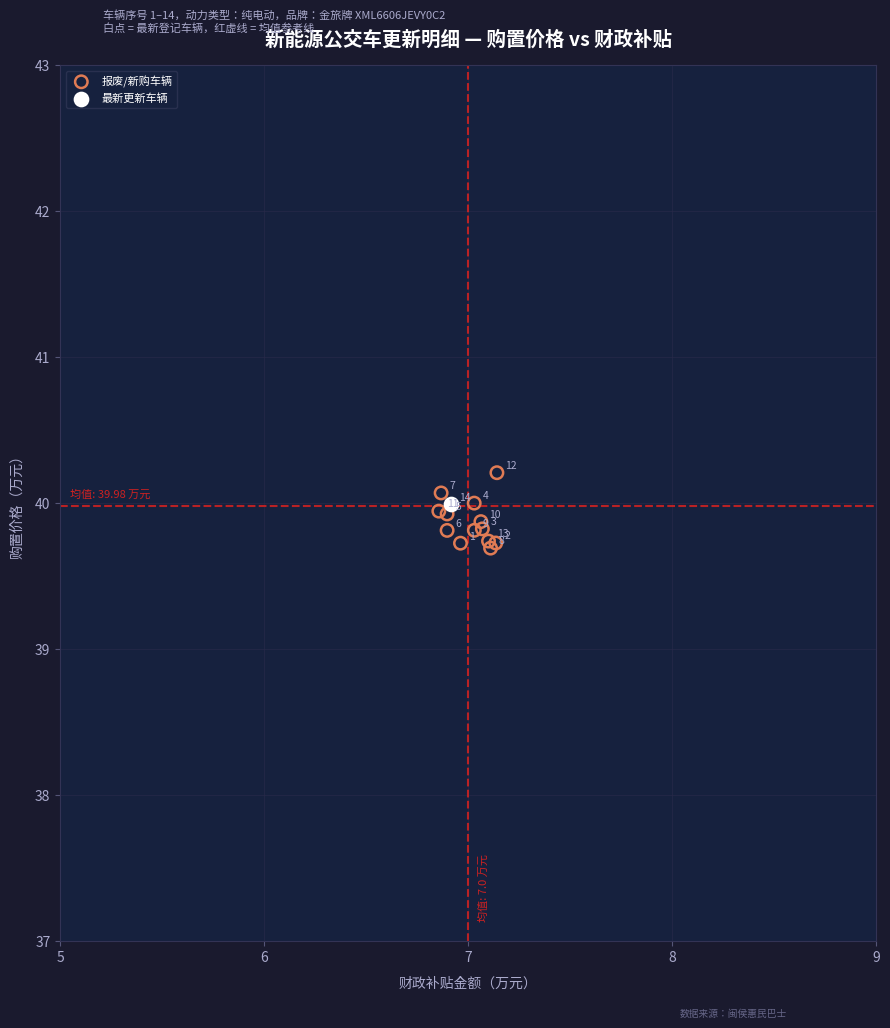

What are all the series names shown in the legend?

报废/新购车辆, 最新更新车辆